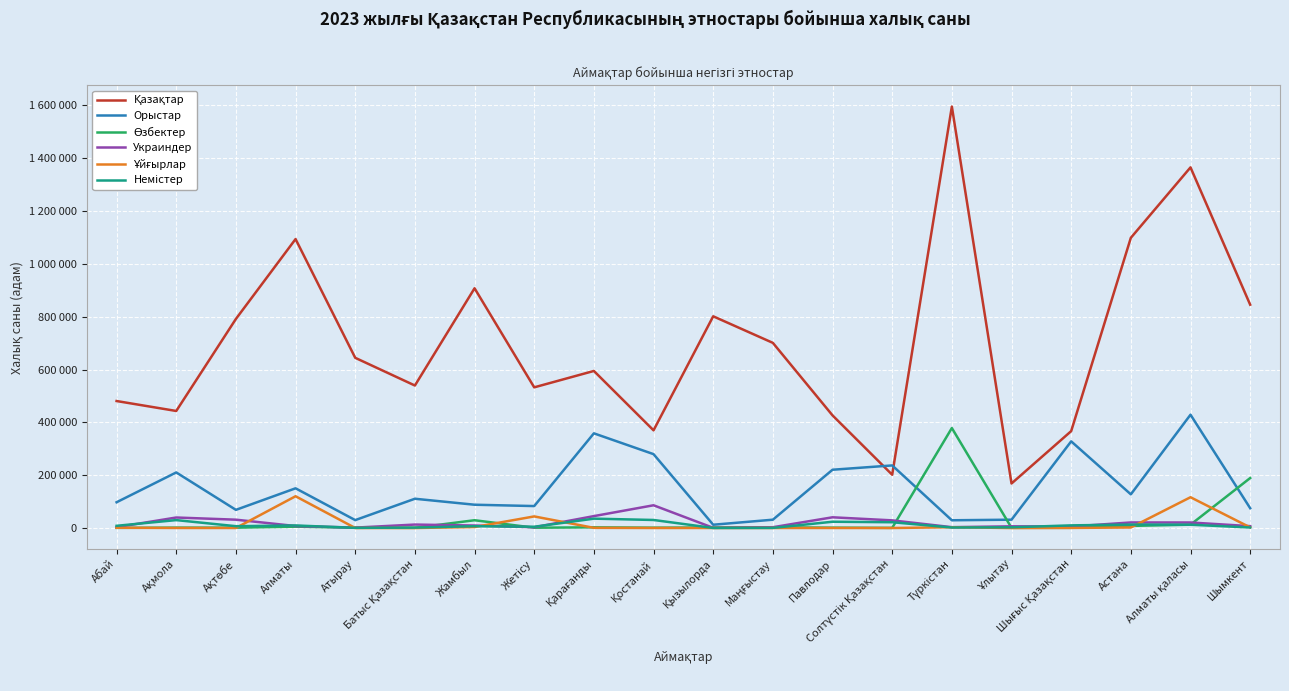

Where is Ұйғырлар nearest to the value 60221?

Жетісу